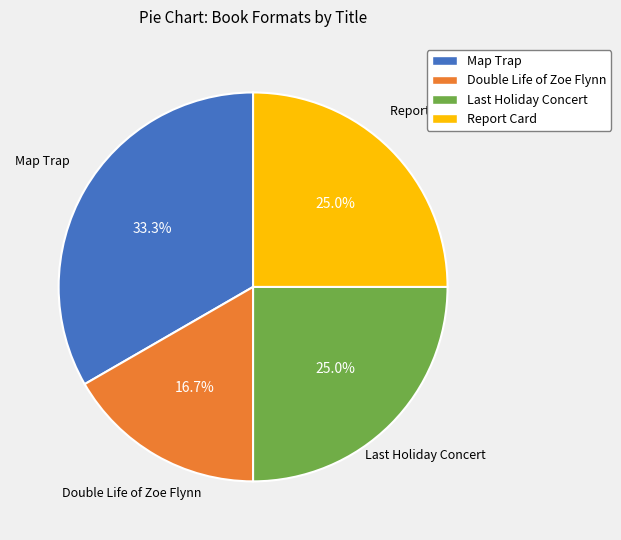

Is there a majority slice in this chart?

No